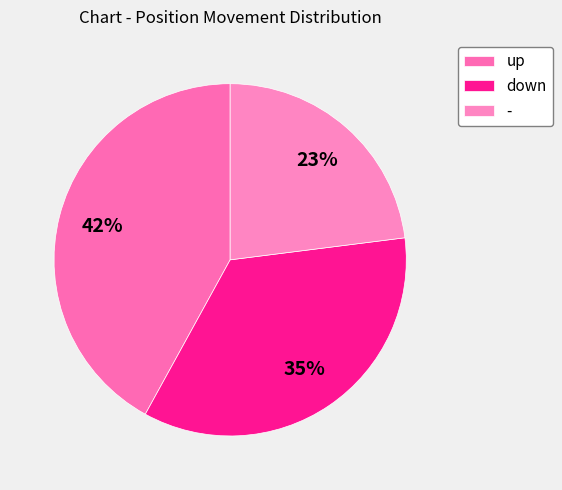

Which slice is the smallest?

-